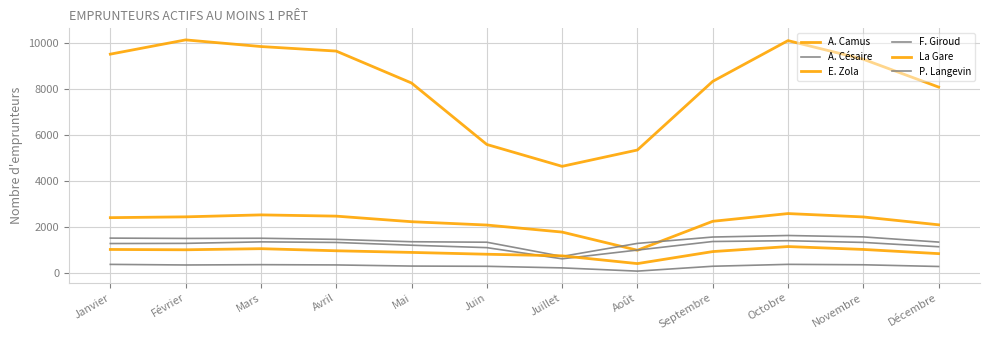

What is the difference between the second highest and second lowest values in the A. Césaire series?

282